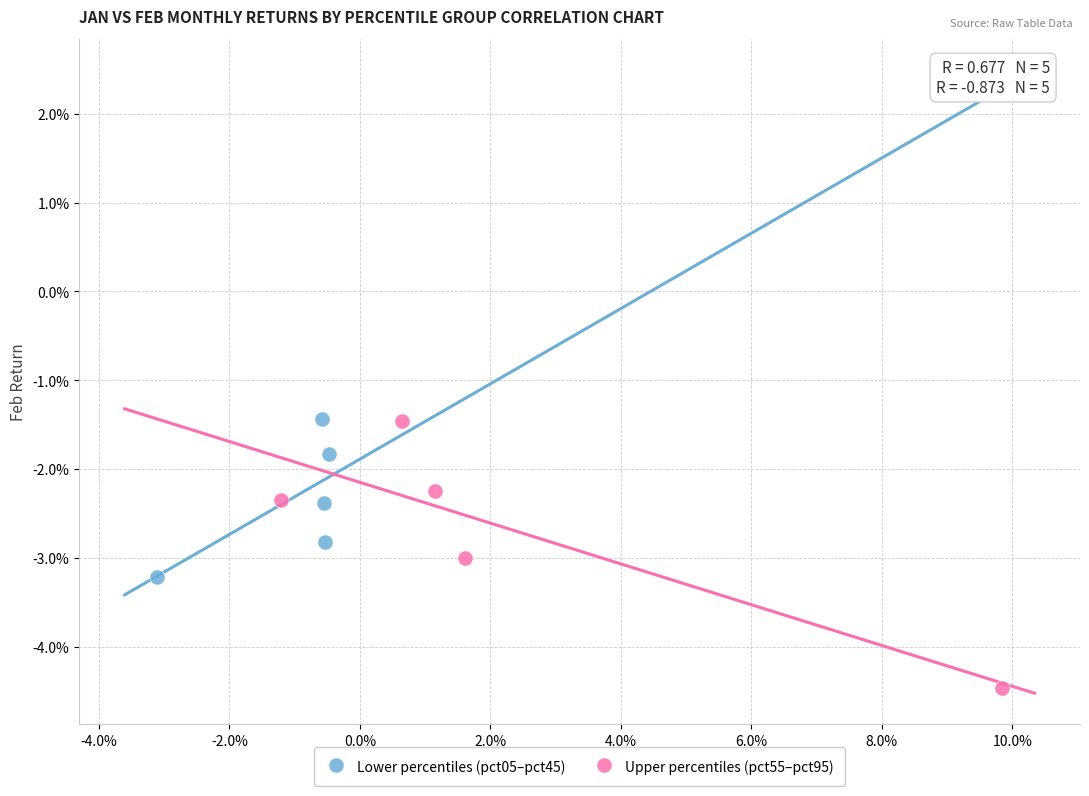

What are all the series names shown in the legend?

Lower percentiles (pct05–pct45), Upper percentiles (pct55–pct95)